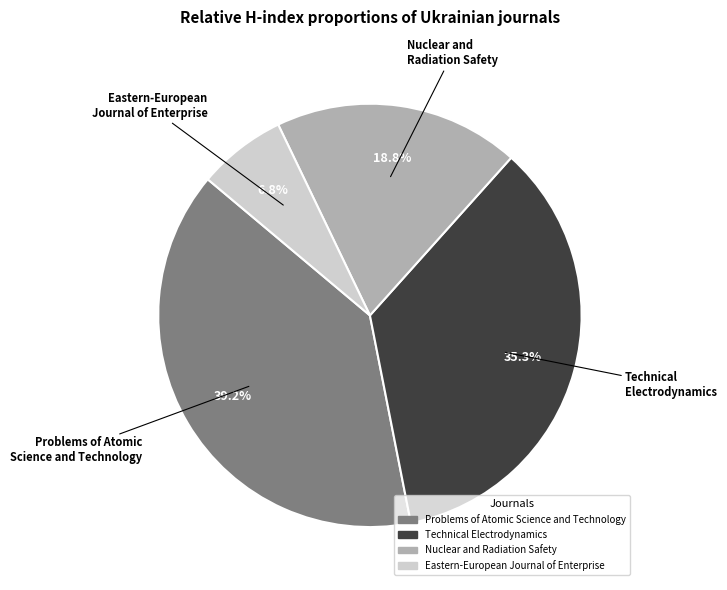

Approximately how many times larger is the value at Nuclear and Radiation Safety compared to Technical Electrodynamics?

0.5